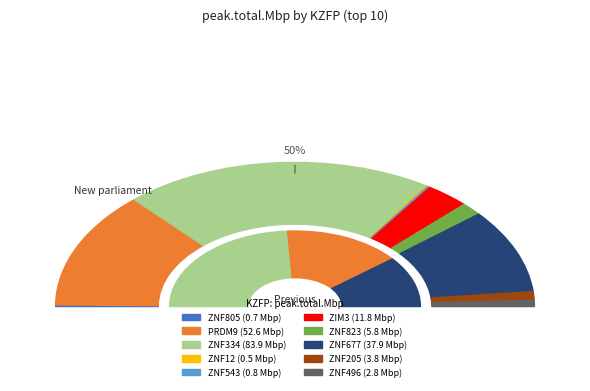

How many slices are in this pie chart?

10